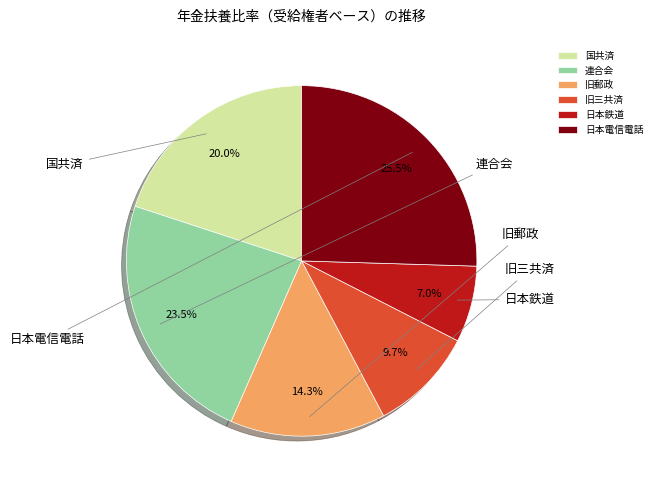

How many segments does this pie chart have?

6